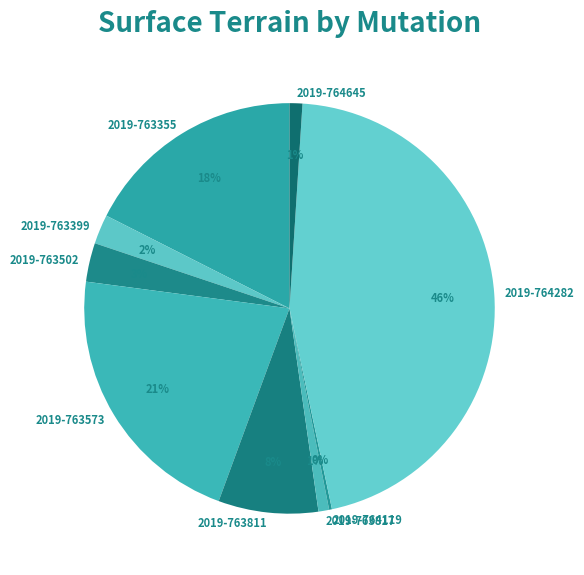

What is the largest slice in the pie chart?

2019-764282